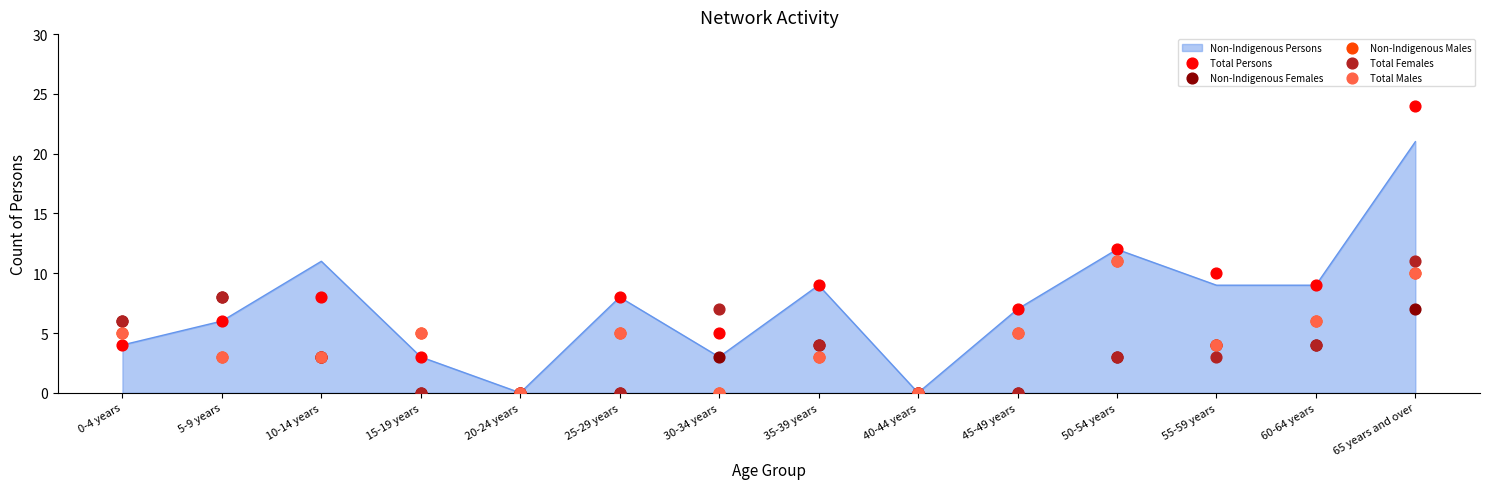

Is it true that Non-Indigenous Persons equals 2 at 0-4 years?

False